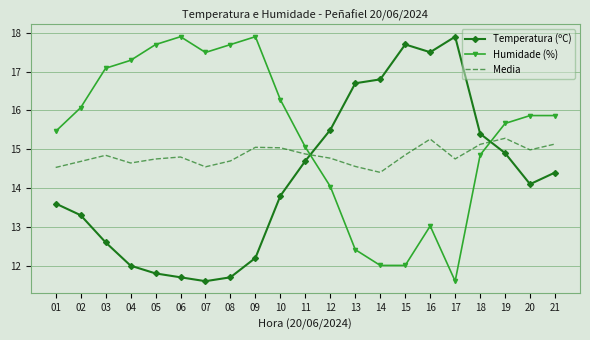

What is the difference between the maximum and second lowest values in the Temperatura (ºC) series?

6.2